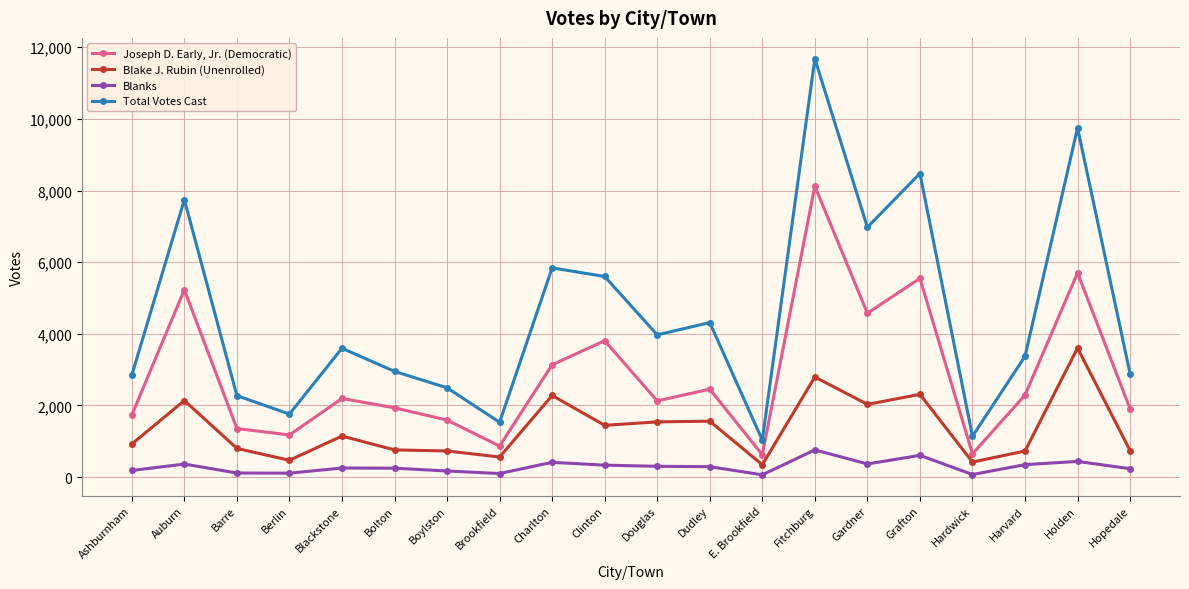

True or false: Blake J. Rubin (Unenrolled) and Blanks cross at least once.

False